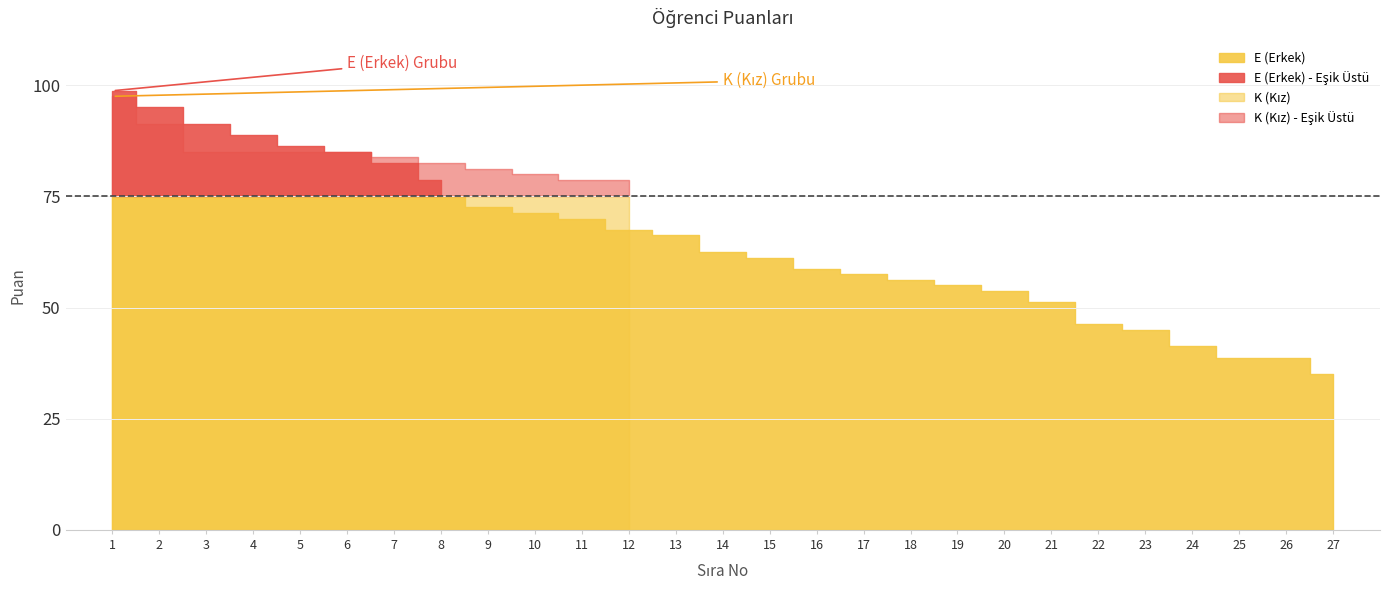

Does the chart have visible grid lines?

Yes